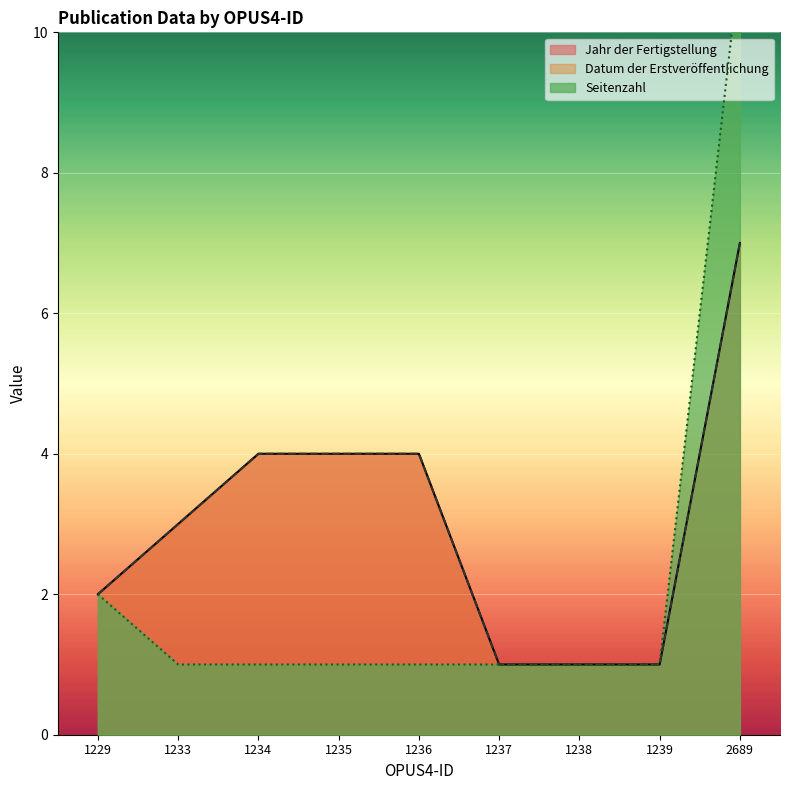

How many lines are shown in the chart?

3